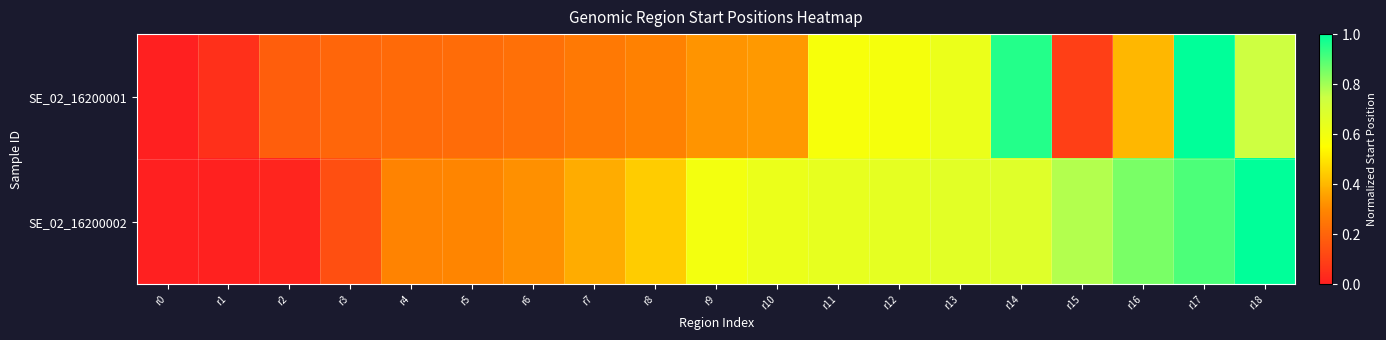

At how many categories does at least one series exceed 0?

18